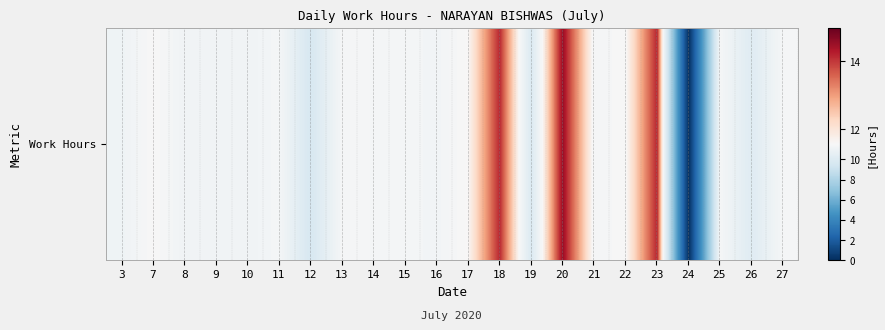

Reading left to right, list all the values displayed in this chart.

3=11.1	7=11.6	8=11.1	9=11.2	10=11.1	11=11.3	12=9.7	13=11.4	14=11.4	15=11.3	16=11.2	17=11.6	18=14.2	19=9.9	20=14.6	21=11.4	22=11.5	23=14.2	24=0.0	25=11.4	26=10.1	27=11.4